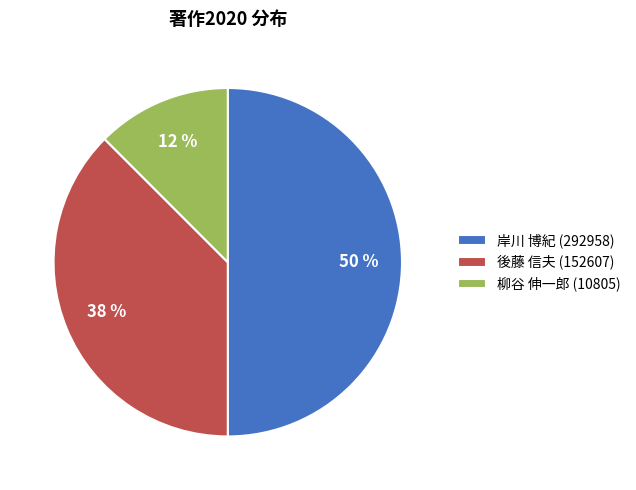

Which category has the smallest portion of the pie?

柳谷 伸一郎 (10805)